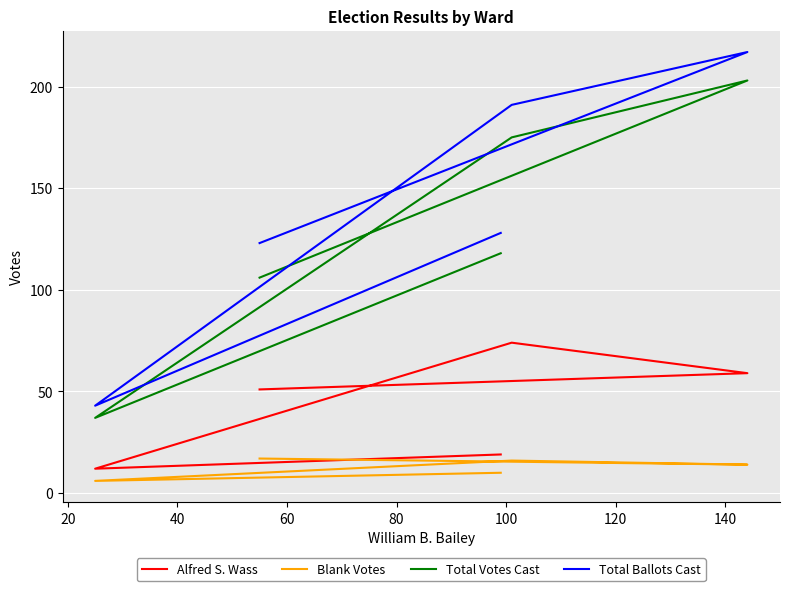

What is the value of the Total Ballots Cast point at the 2nd from the left?

43